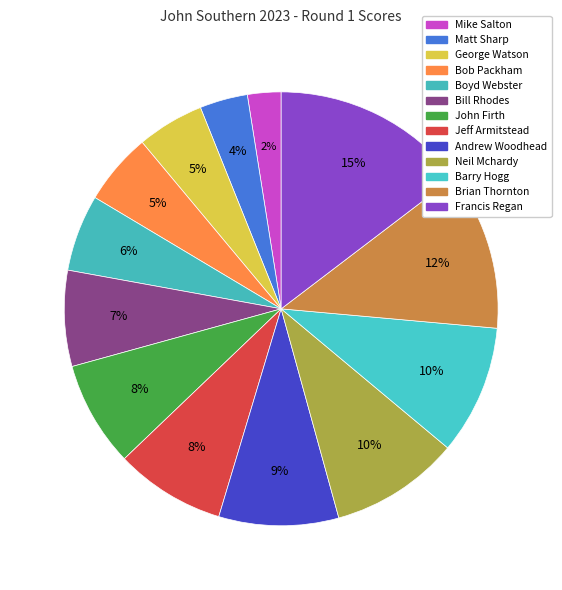

To the nearest percent, what is the average slice percentage?

8%